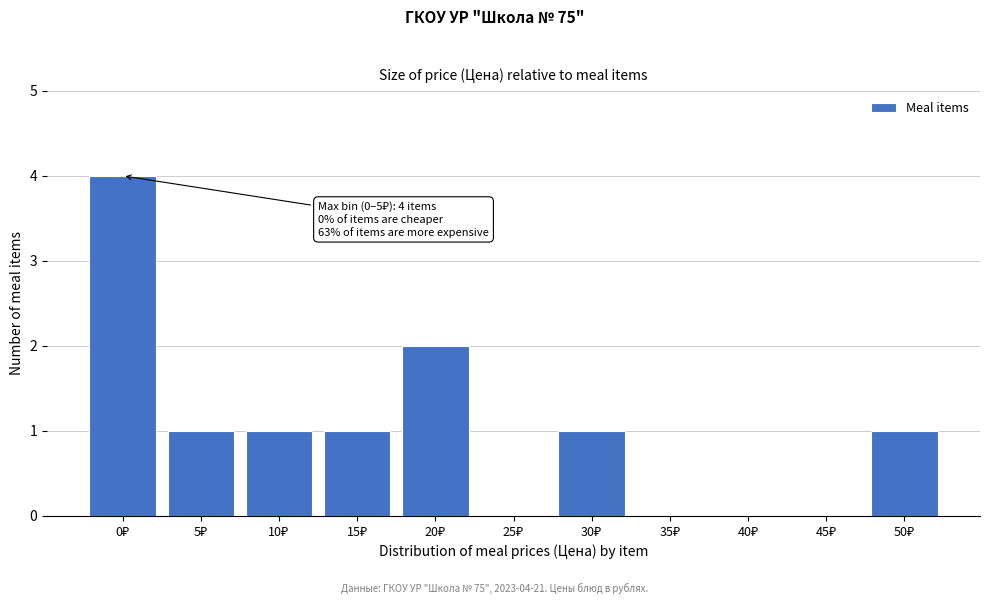

What is the maximum value shown in the chart?

4